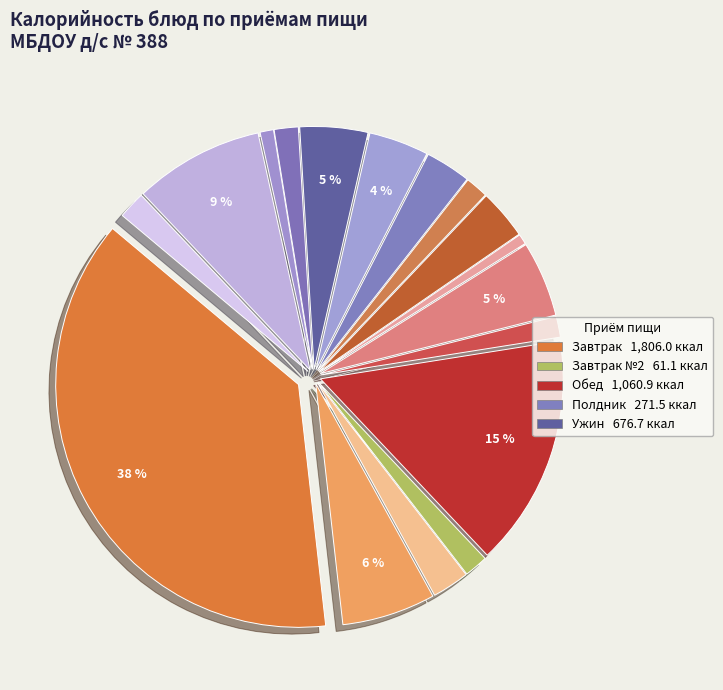

How many segments does this pie chart have?

17